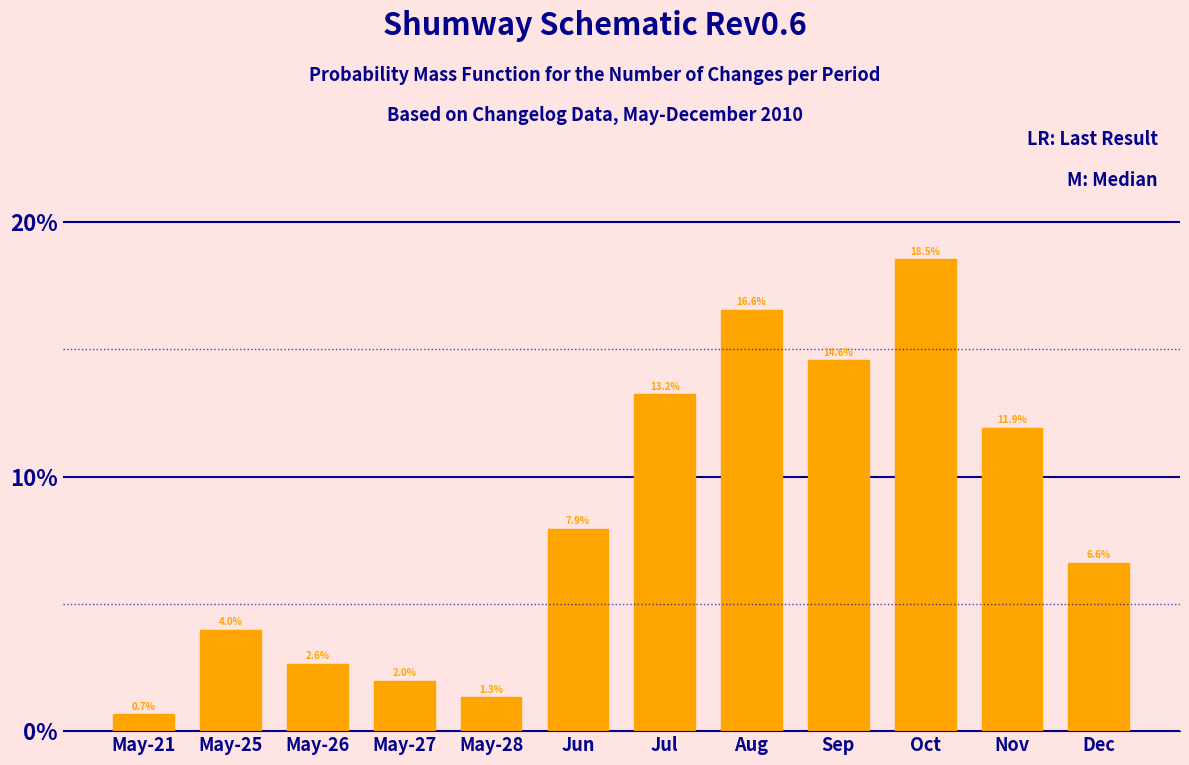

Are the bars horizontal?

No